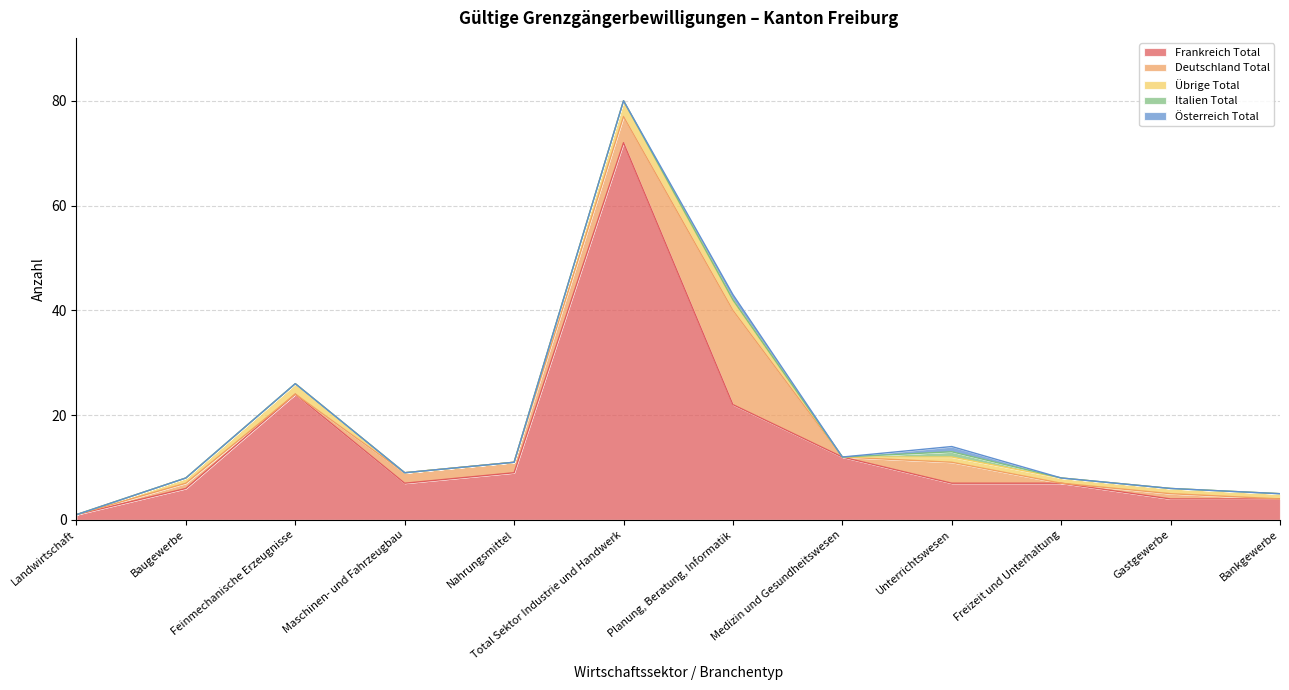

The value of Österreich Total at Medizin und Gesundheitswesen is 0. True or false?

True